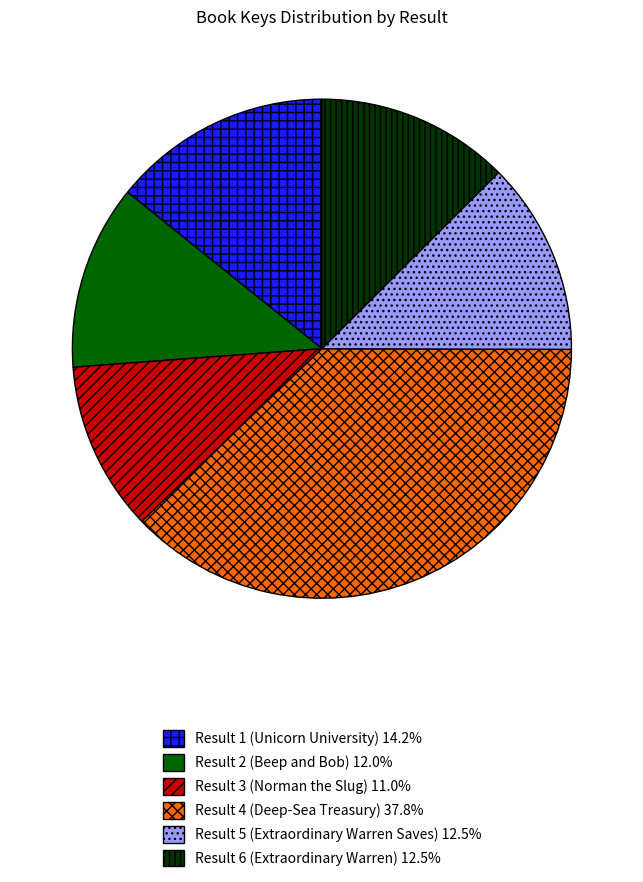

Between Result 5 (Extraordinary Warren Saves) and Result 3 (Norman the Slug), which is larger?

Result 5 (Extraordinary Warren Saves)